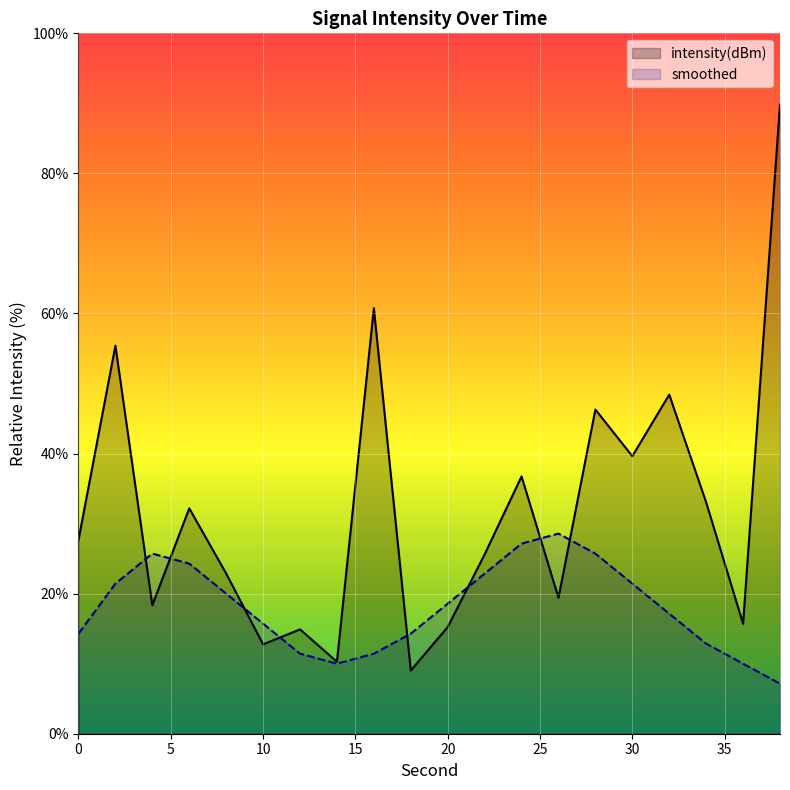

What is the average value of the intensity(dBm) series?

31.7